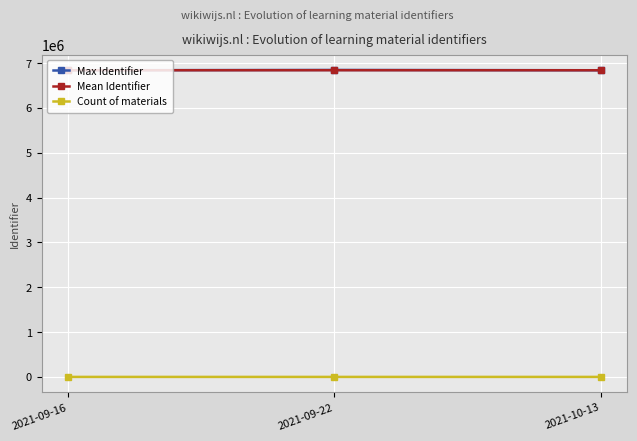

What is the minimum value for Mean Identifier?

6840021